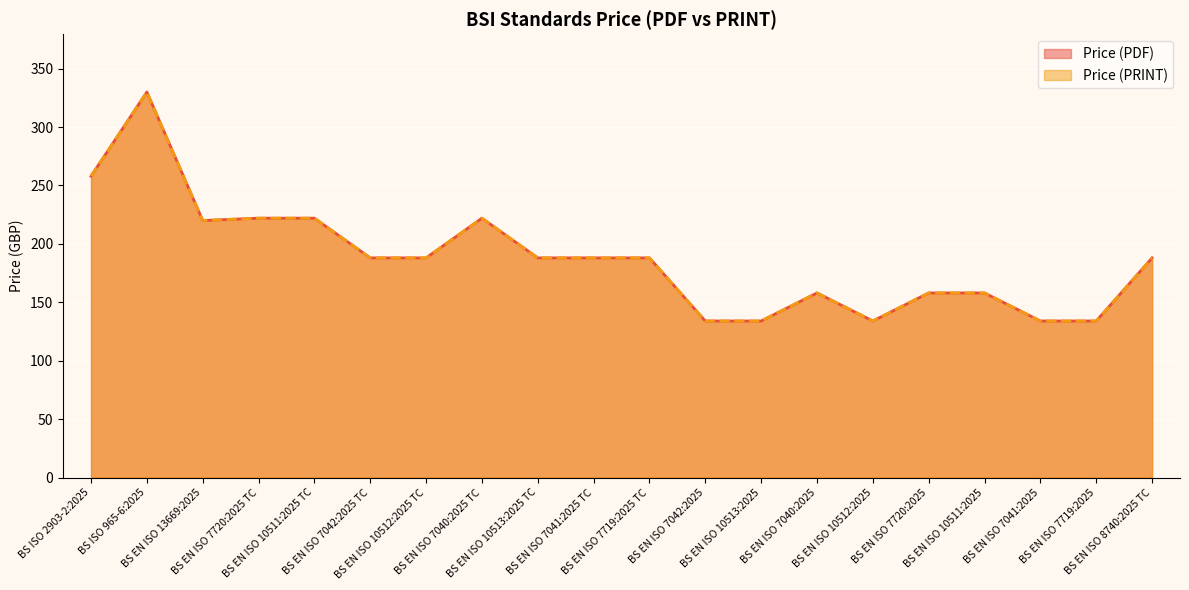

The Price (PDF) series shows 134 at BS EN ISO 10513:2025. True or false?

True